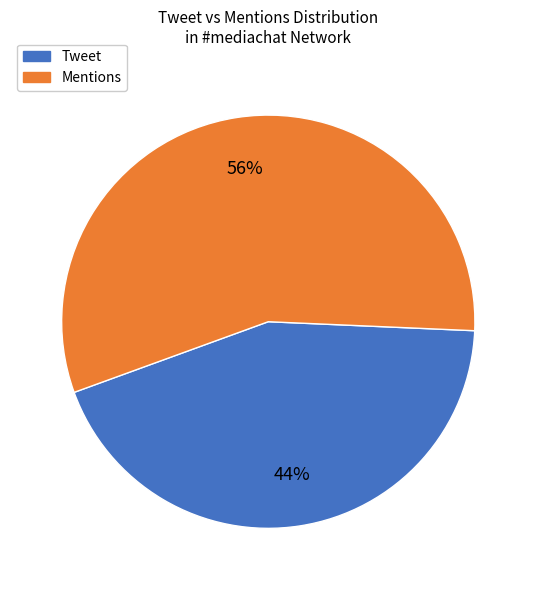

Combined, do Mentions and Tweet account for over 50%?

Yes